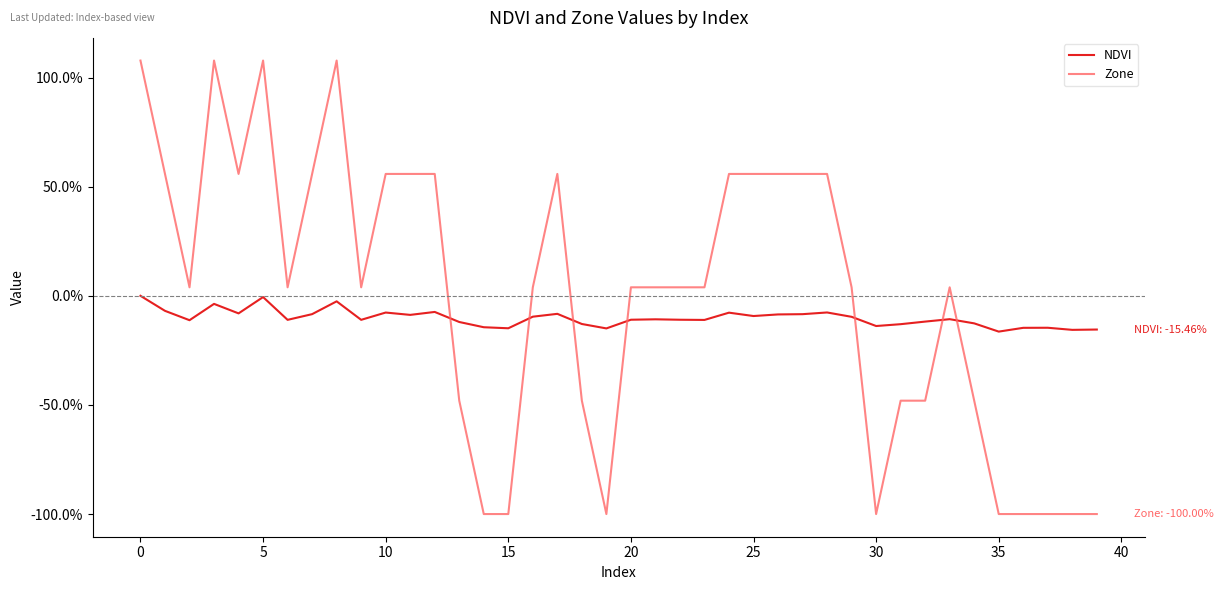

Reading left to right, extract all data points from this chart.

NDVI: 0.0	-0.1	-0.1	-0.0	-0.1	-0.0	-0.1	-0.1	-0.0	-0.1	-0.1	-0.1	-0.1	-0.1	-0.1	-0.1	-0.1	-0.1	-0.1	-0.1	-0.1	-0.1	-0.1	-0.1	-0.1	-0.1	-0.1	-0.1	-0.1	-0.1	-0.1	-0.1	-0.1	-0.1	-0.1	-0.2	-0.1	-0.1	-0.2	-0.2
Zone: 1.1	0.6	0.0	1.1	0.6	1.1	0.0	0.6	1.1	0.0	0.6	0.6	0.6	-0.5	-1.0	-1.0	0.0	0.6	-0.5	-1.0	0.0	0.0	0.0	0.0	0.6	0.6	0.6	0.6	0.6	0.0	-1.0	-0.5	-0.5	0.0	-0.5	-1.0	-1.0	-1.0	-1.0	-1.0